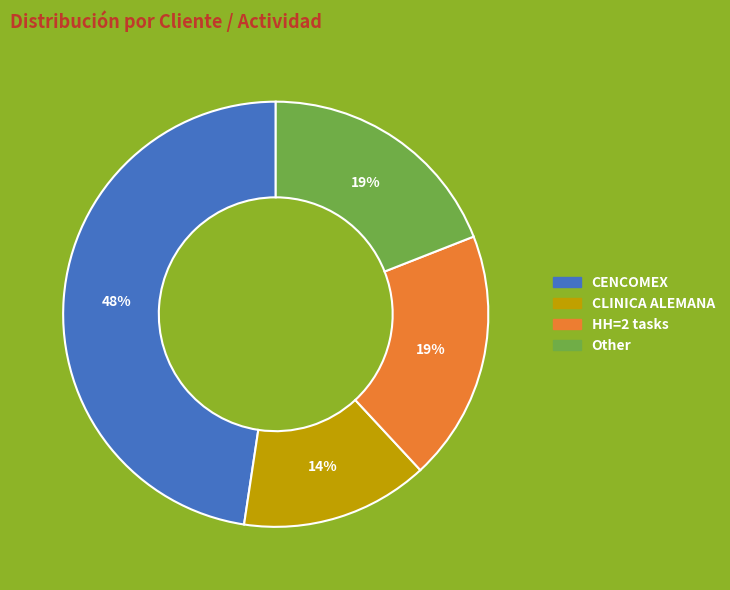

To the nearest percent, what is the average slice percentage?

25%